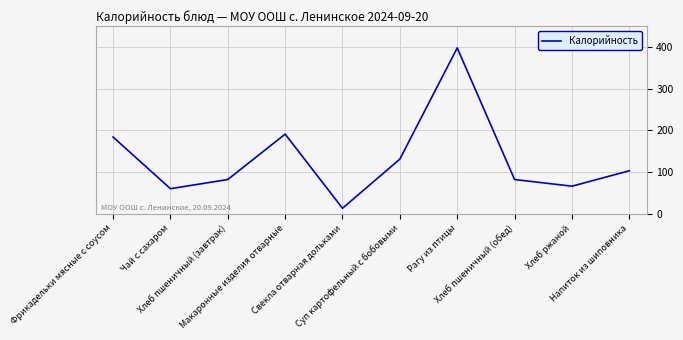

True or false: there are more than 1 points higher than both neighbors.

True